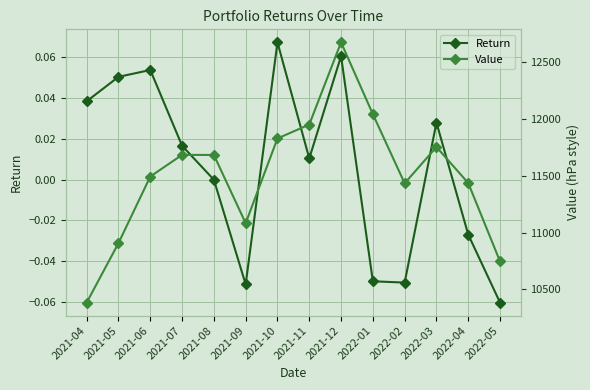

What is the difference between the Value values at 2022-05 and 2021-10?

1082.0